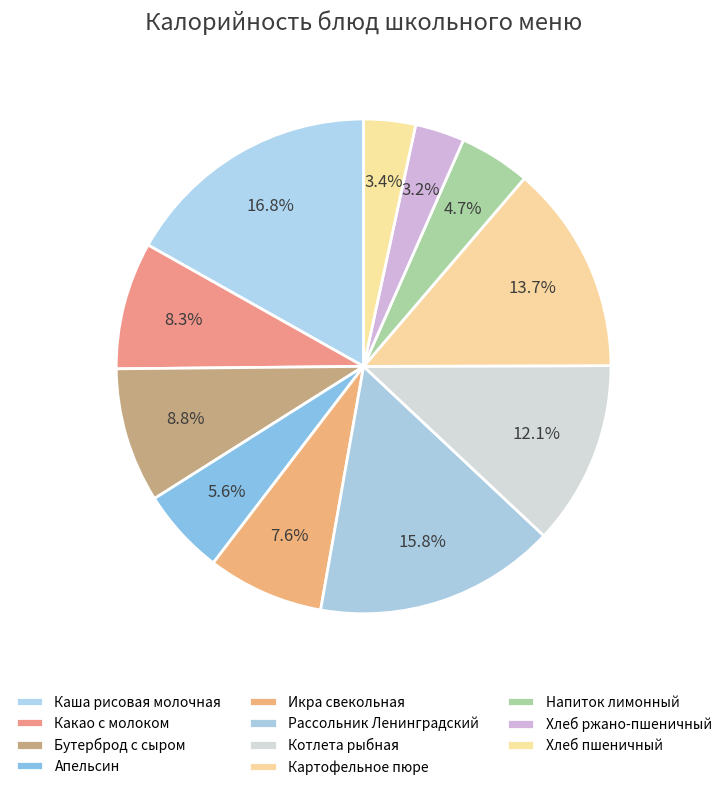

Does Рассольник Ленинградский represent more than half of the total?

No